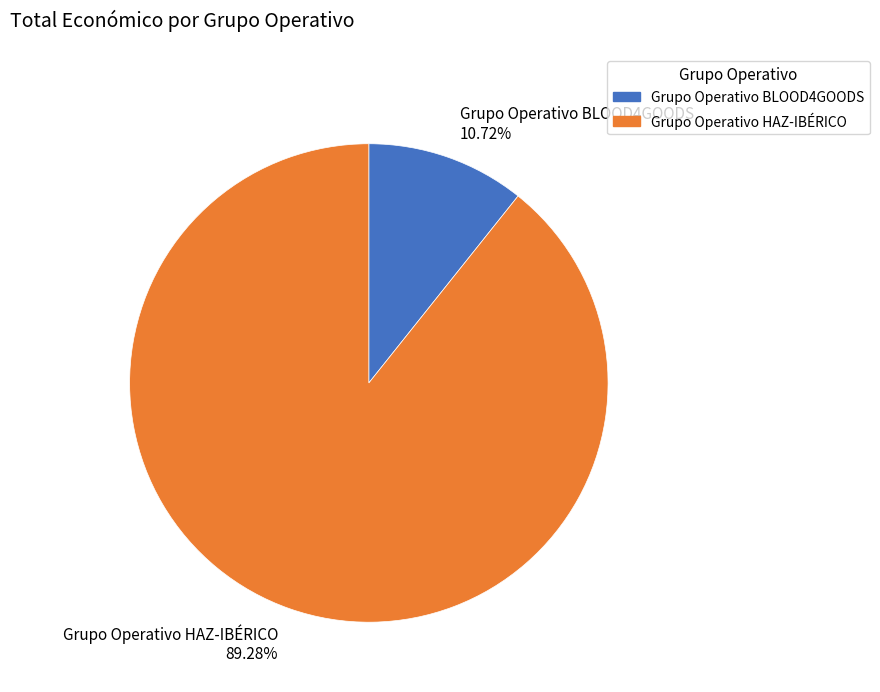

Does Grupo Operativo HAZ-IBÉRICO account for over 50% of the chart?

Yes